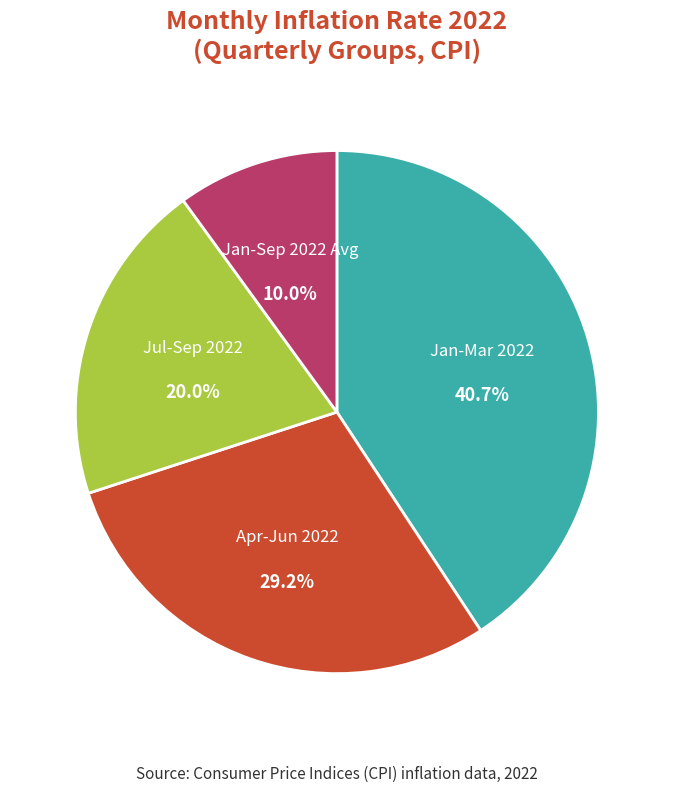

Does any single category account for the majority?

No